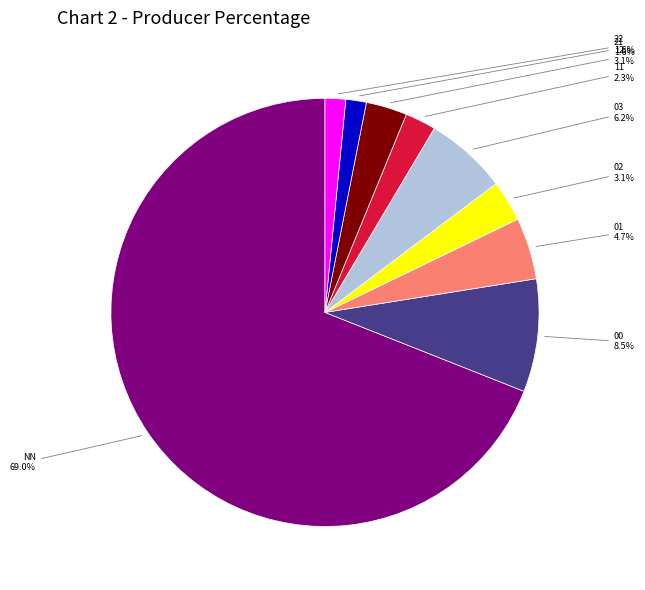

To the nearest percent, what is the difference between the 11 and NN slice percentages?

67%